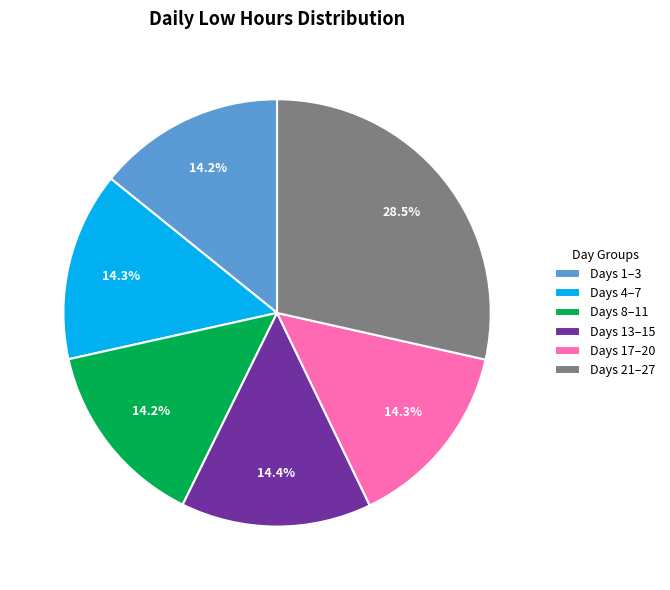

Which has a higher value, Days 13–15 or Days 21–27?

Days 21–27